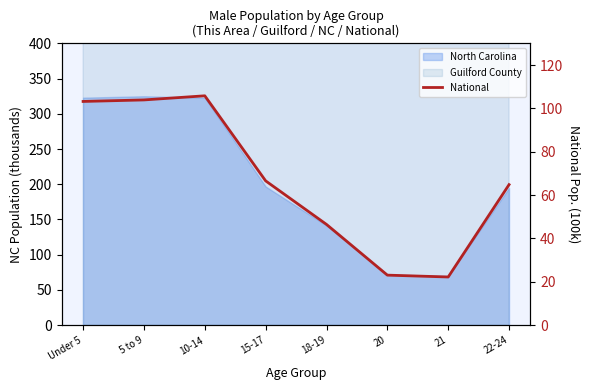

Which category has the highest value across all series?

10-14